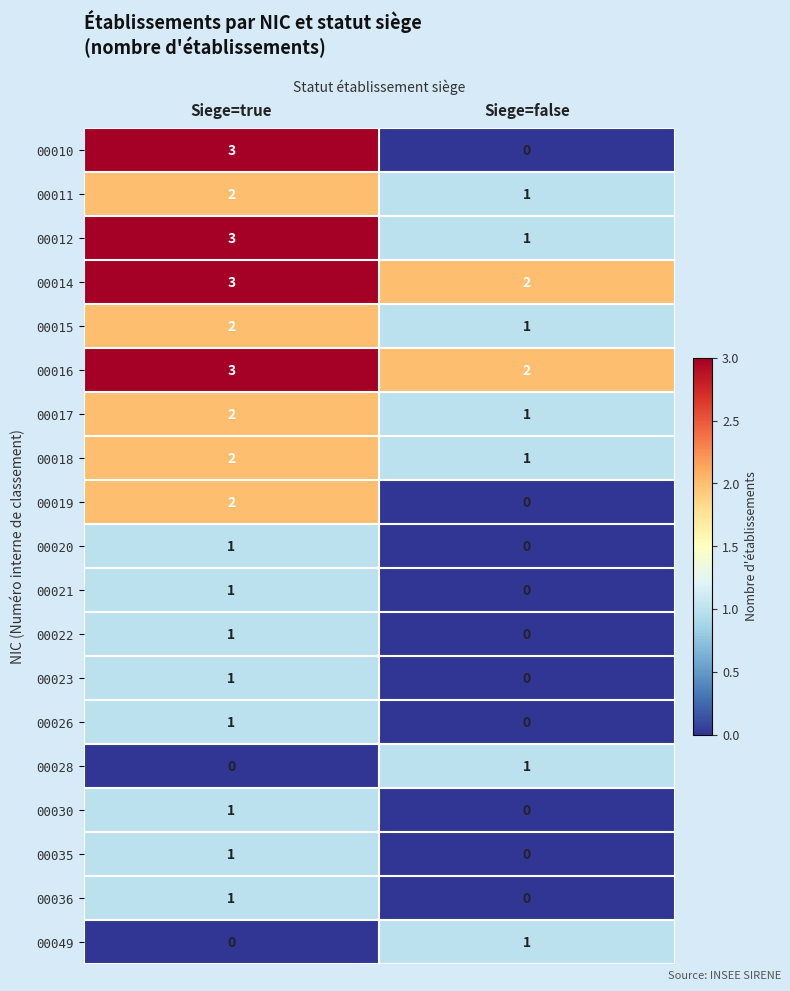

At how many categories does at least one series exceed 1?

2